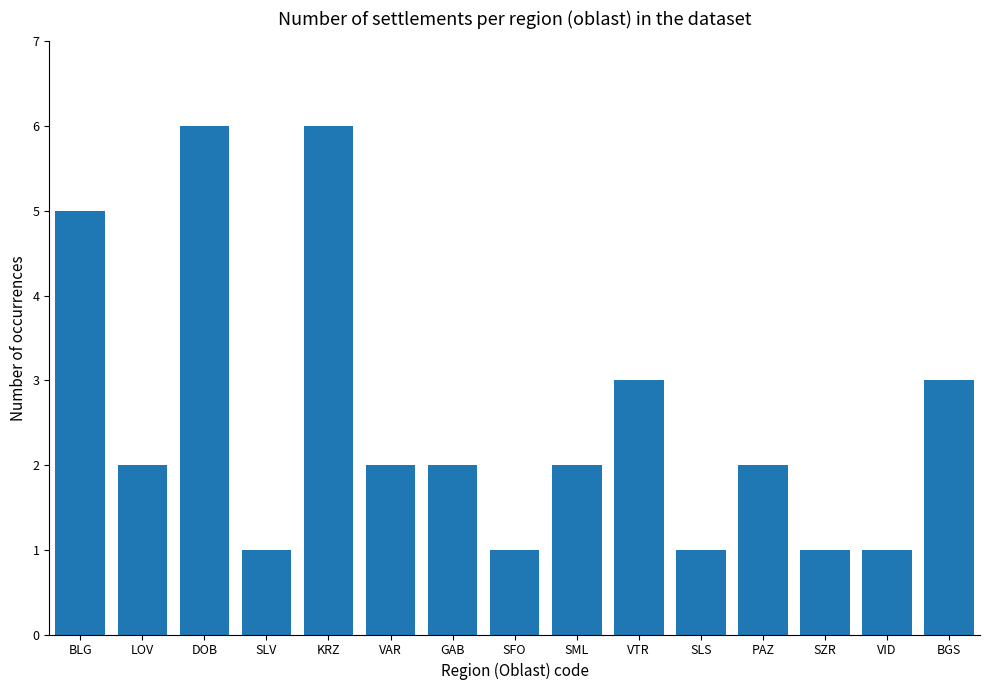

Reading right to left, what are all the values shown in this chart?

BGS=3	VID=1	SZR=1	PAZ=2	SLS=1	VTR=3	SML=2	SFO=1	GAB=2	VAR=2	KRZ=6	SLV=1	DOB=6	LOV=2	BLG=5